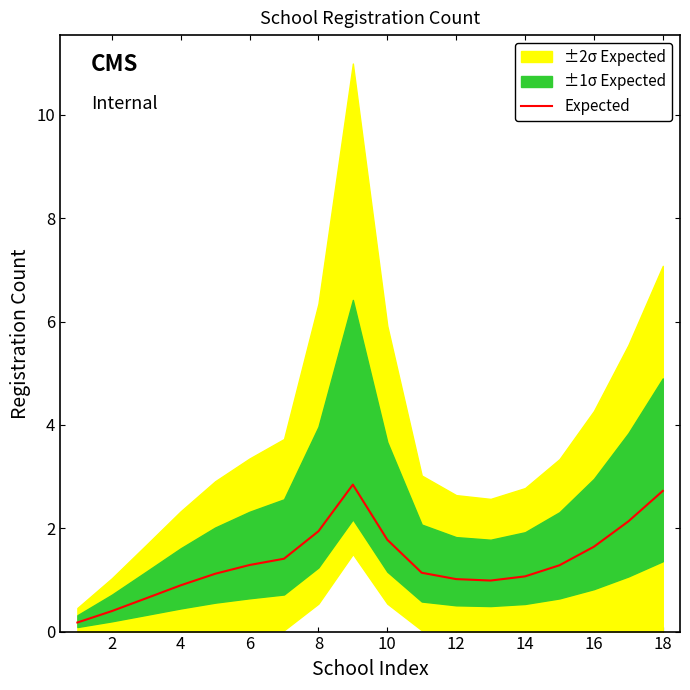

True or false: there are more than 1 points higher than both neighbors.

False